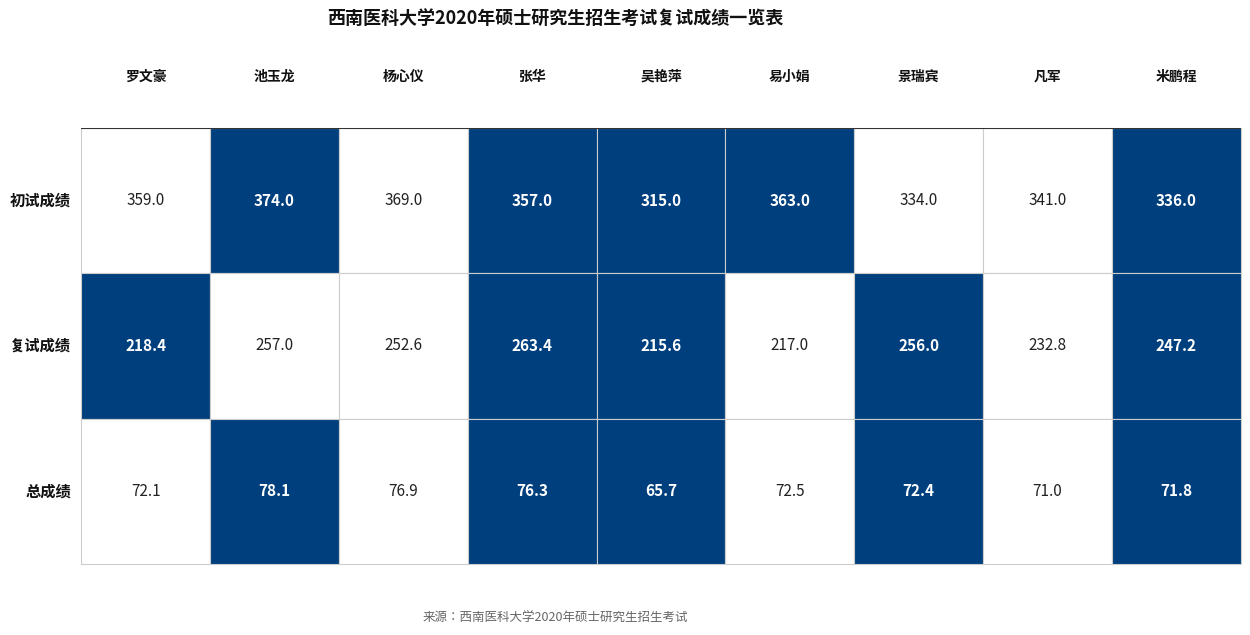

Reading right to left, extract all data points from this chart.

初试成绩: 336.0	341.0	334.0	363.0	315.0	357.0	369.0	374.0	359.0
复试成绩: 247.2	232.8	256.0	217.0	215.6	263.4	252.6	257.0	218.4
总成绩: 71.8	71.0	72.4	72.5	65.7	76.3	76.9	78.1	72.1